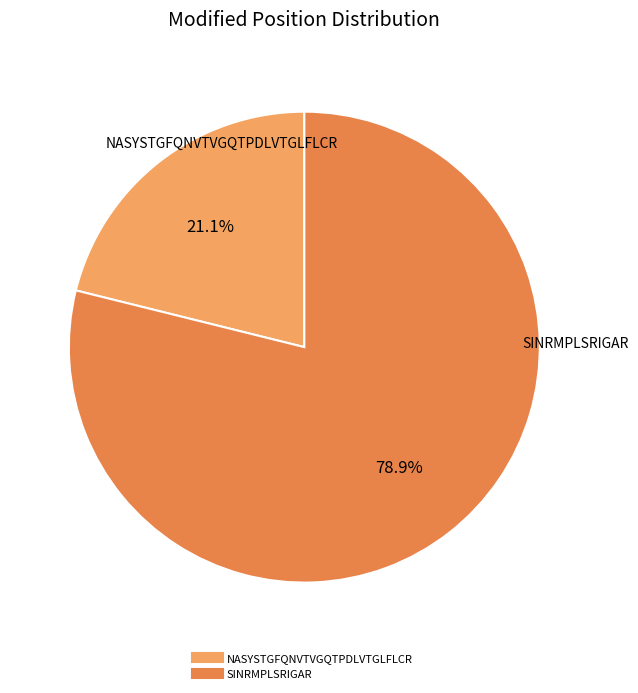

Is the sum of SINRMPLSRIGAR and NASYSTGFQNVTVGQTPDLVTGLFLCR greater than half?

Yes